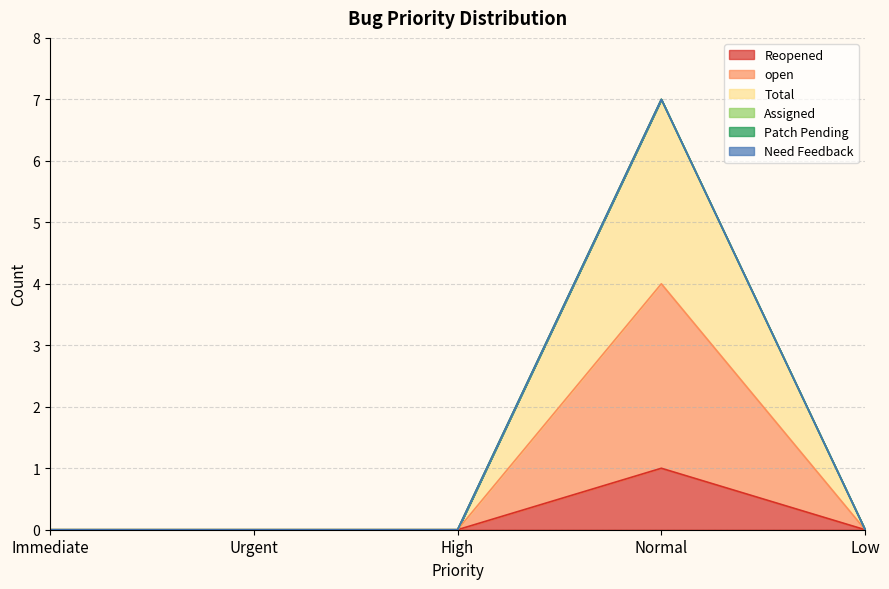

Rank the series at Immediate from highest to lowest value.

Reopened, open, Total